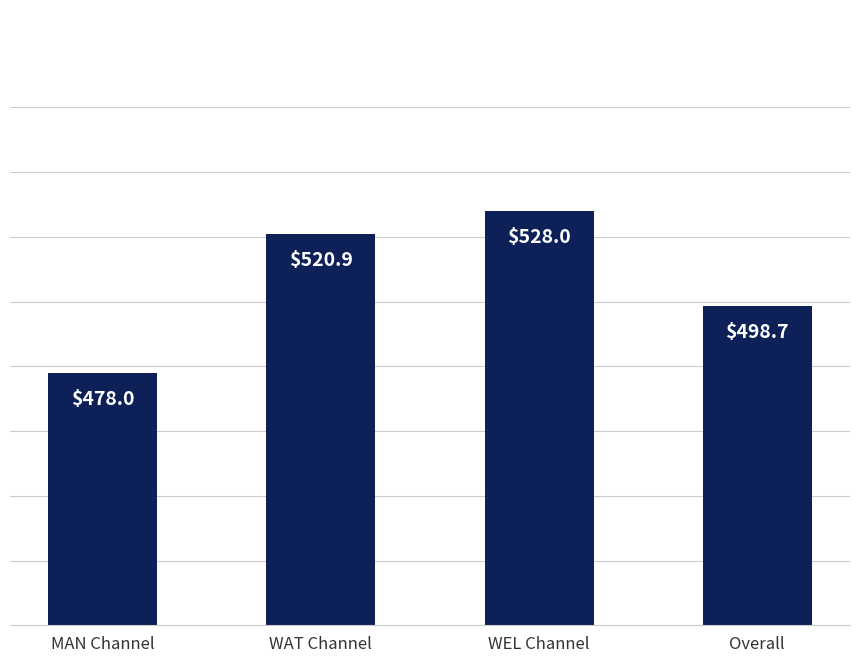

What is the difference between the second highest and minimum values?

42.9